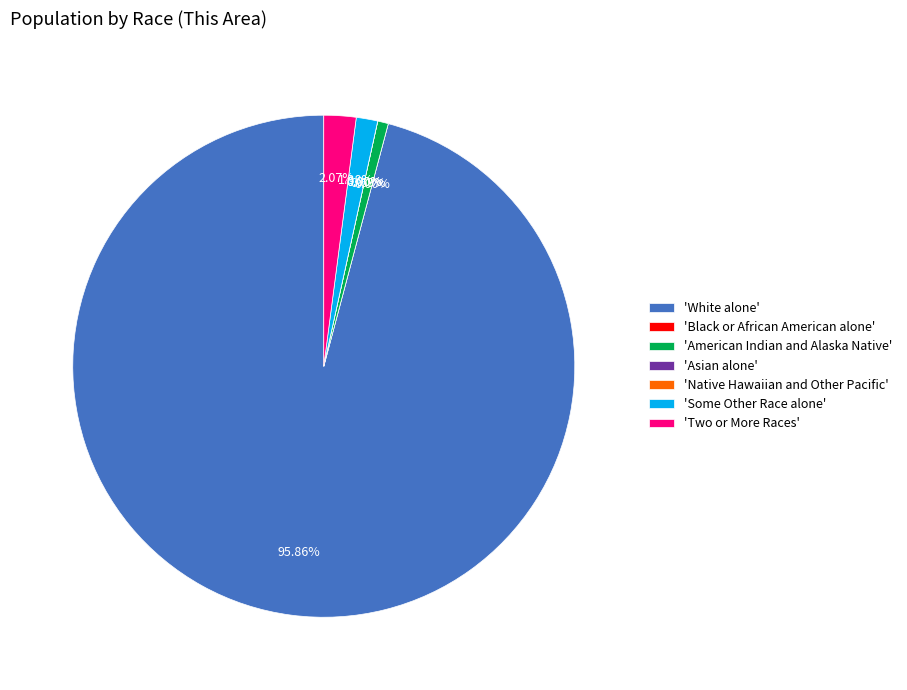

To the nearest percent, what is the difference between the largest and smallest slice percentages?

96%